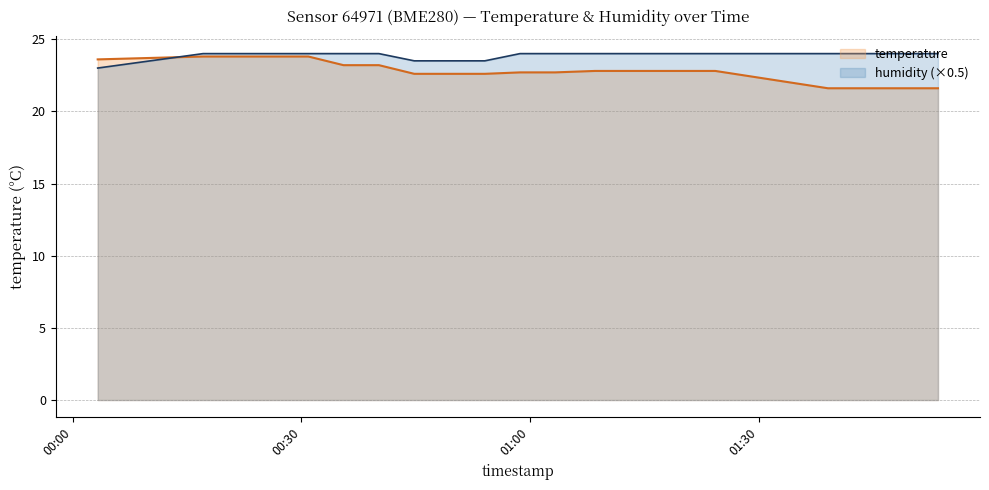

At how many categories does at least one series exceed 22?

20